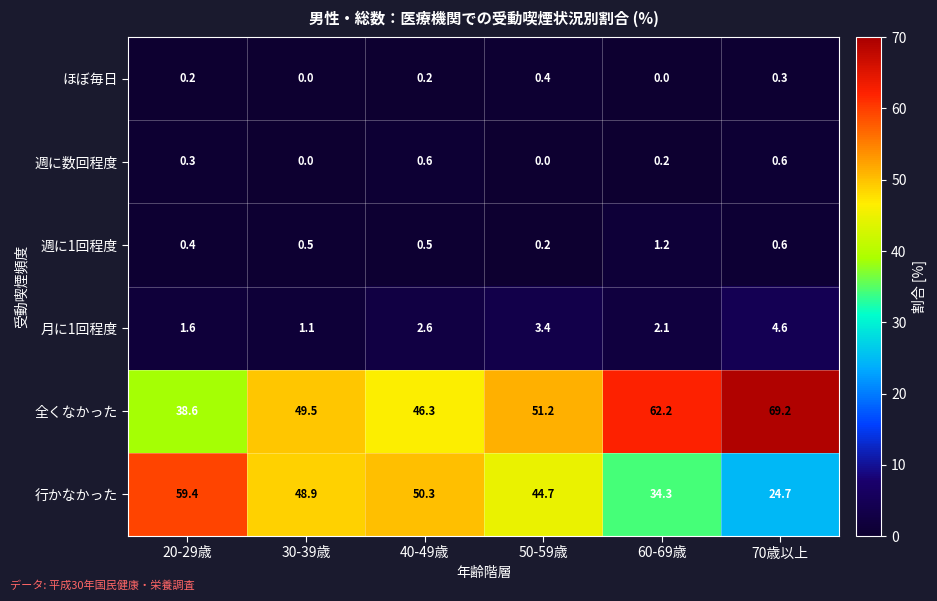

What is the approximate value of 月に1回程度 at 70歳以上?

4.6